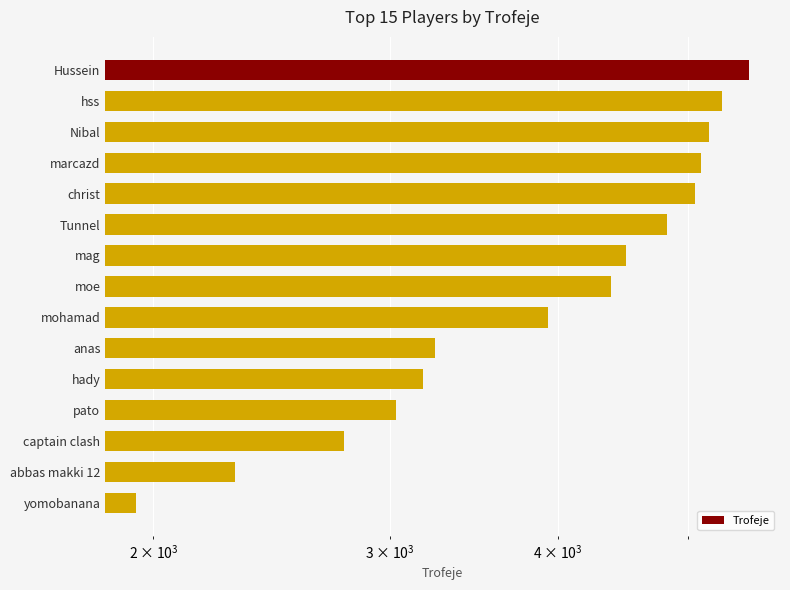

Which has a higher value, Nibal or yomobanana?

Nibal